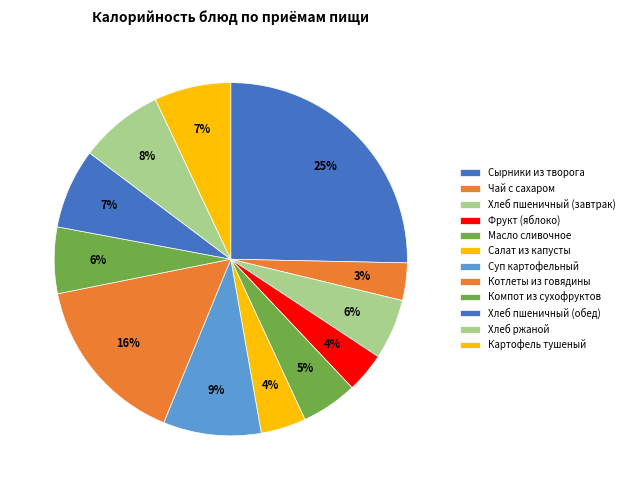

To the nearest percent, what percentage of the pie is Масло сливочное?

5%